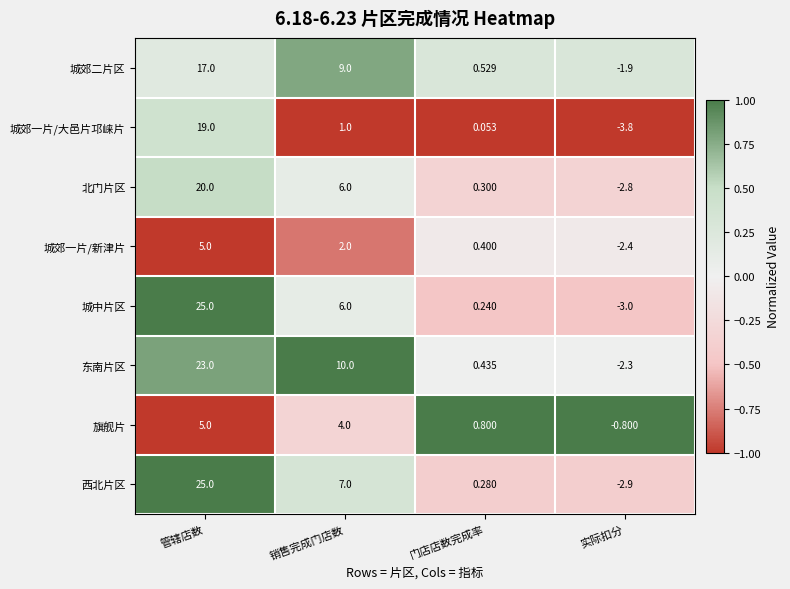

What is the smallest value displayed?

-3.8